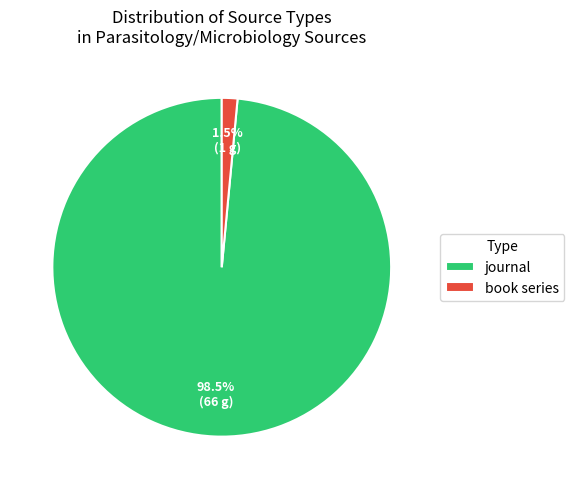

Which category accounts for the majority?

journal